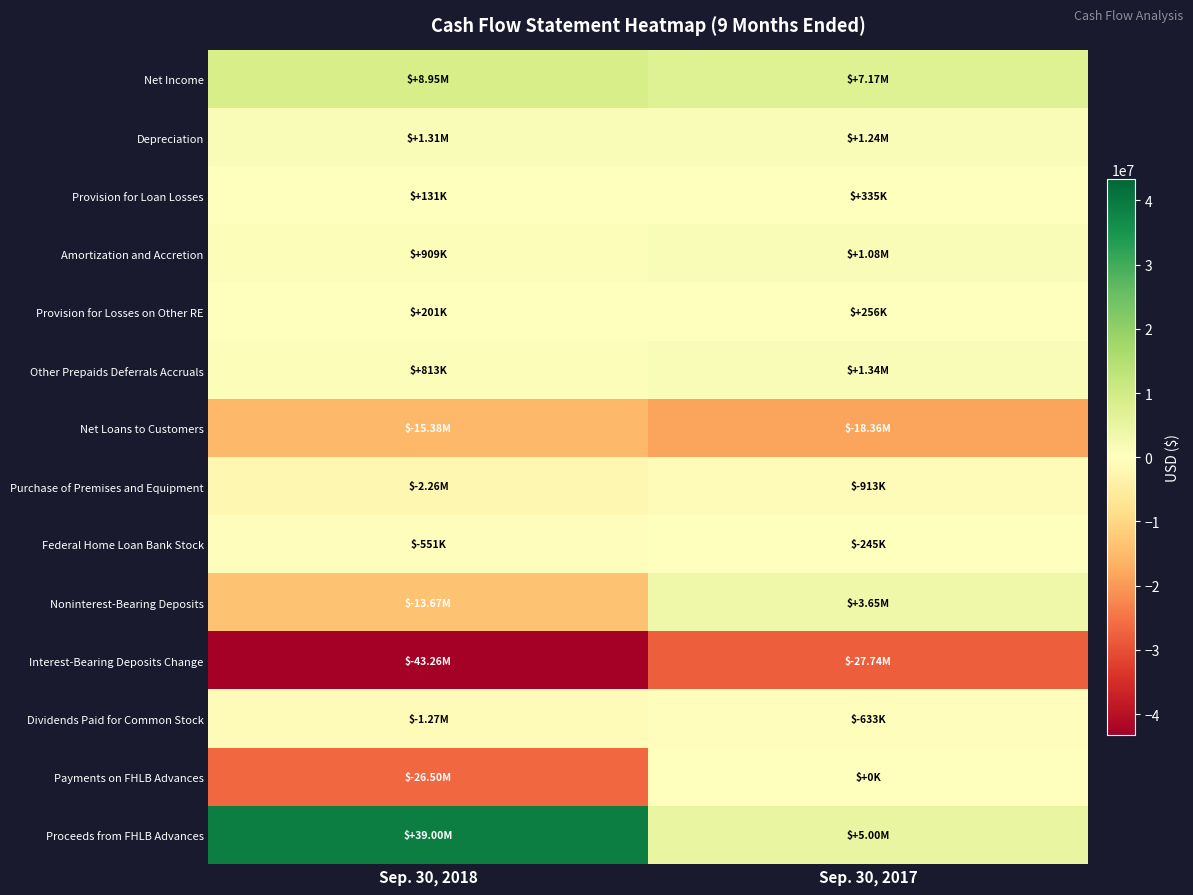

At how many categories does at least one series exceed 32911596?

1